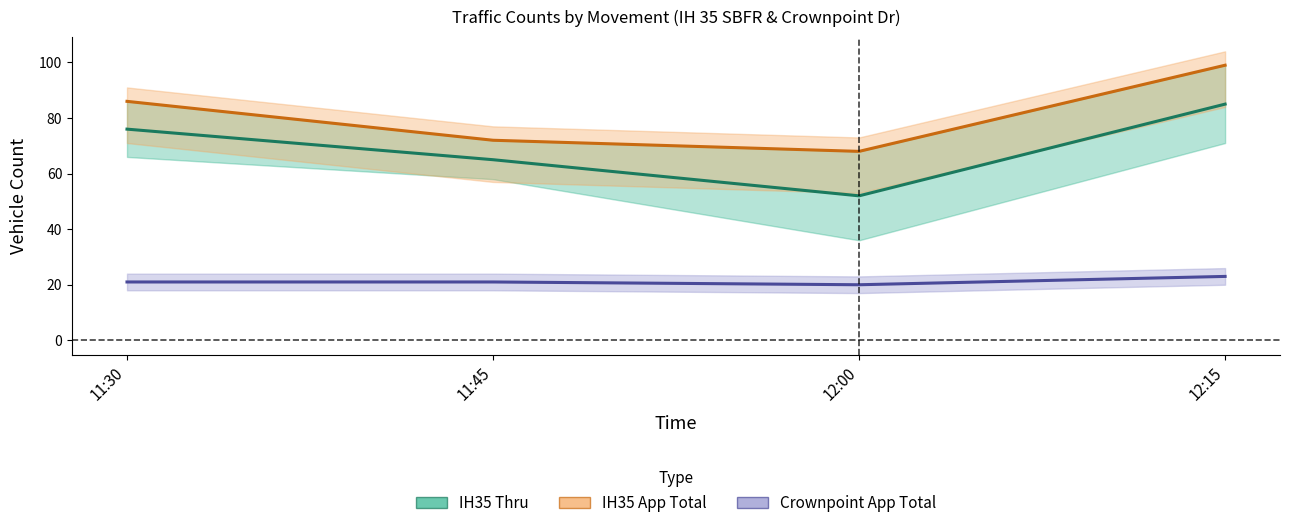

At which label is IH35 App Total closest to 83?

11:30